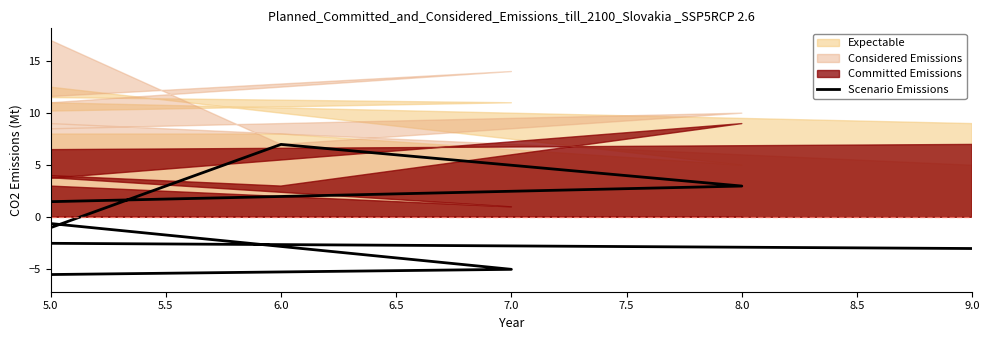

What is the change in value from 6.0 to 8.0?

+3